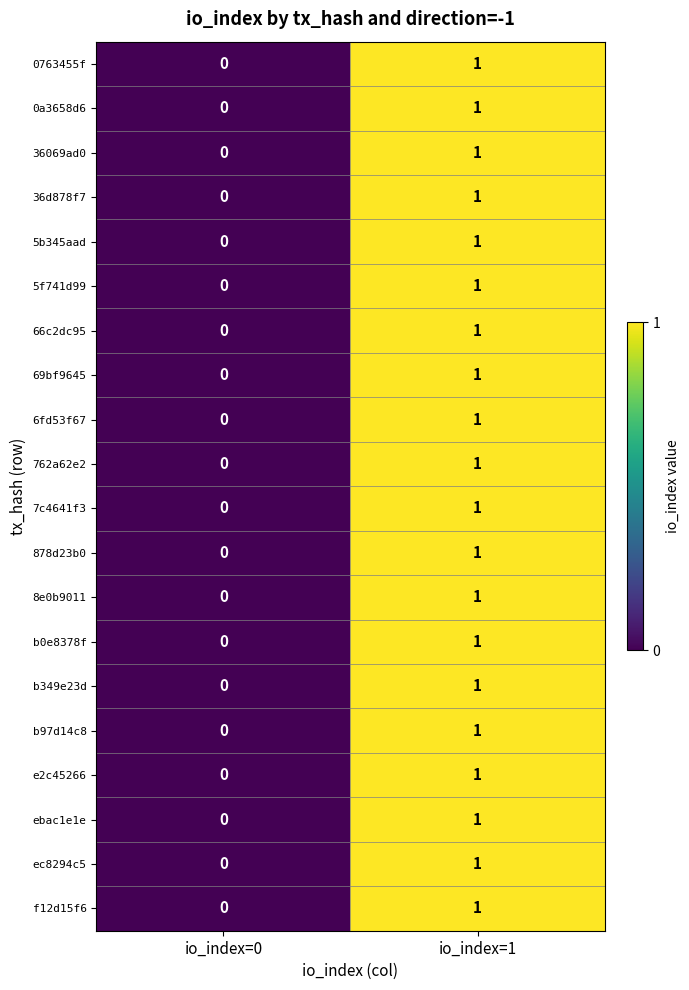

Where is 762a62e2 nearest to the value 0?

io_index=0